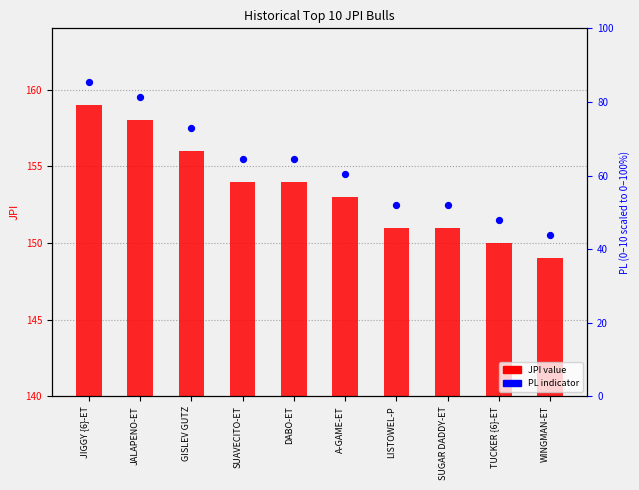

Which series has the largest total across all categories?

PL (scaled)